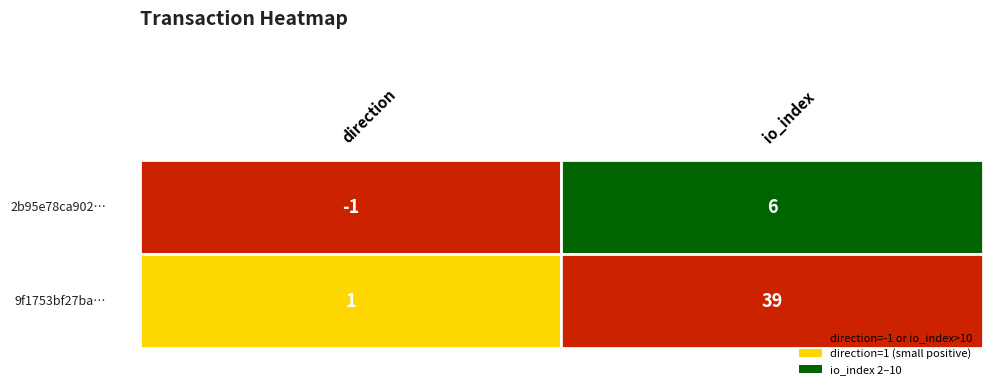

What is the average value of the 9f1753bf27baf8391bb5f624ea28e1ee6c96f35 series?

20